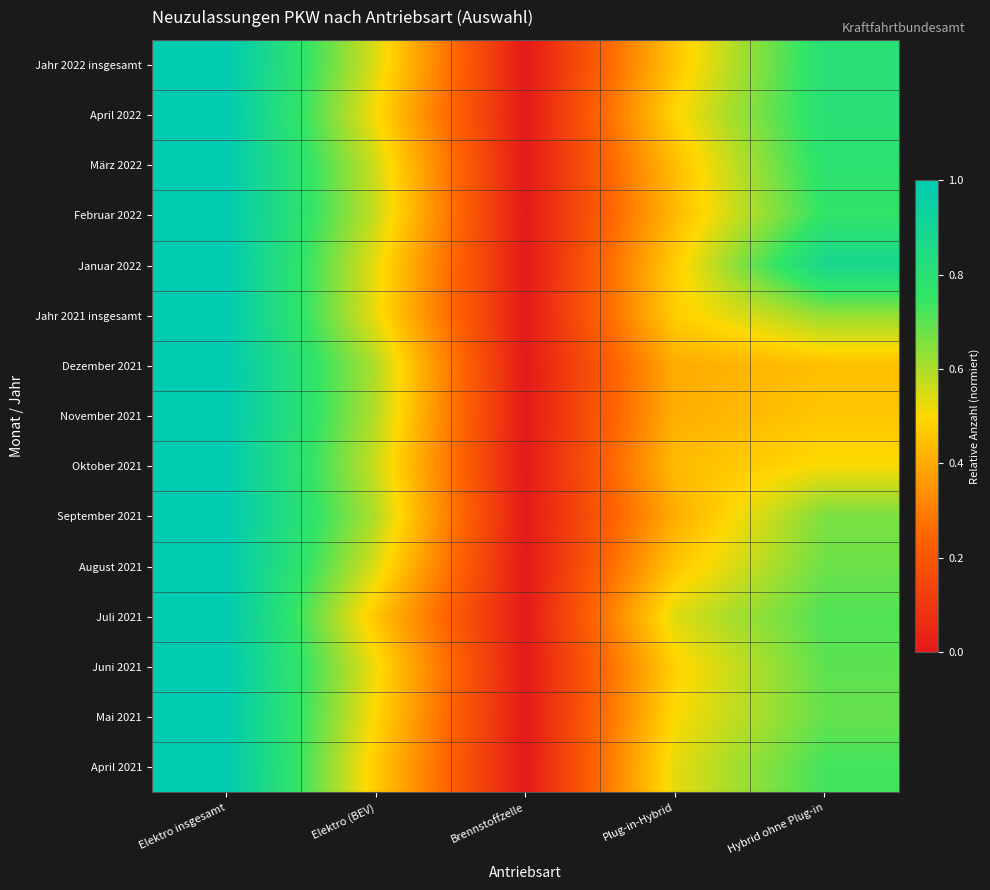

Which series has the largest total across all categories?

Januar 2022